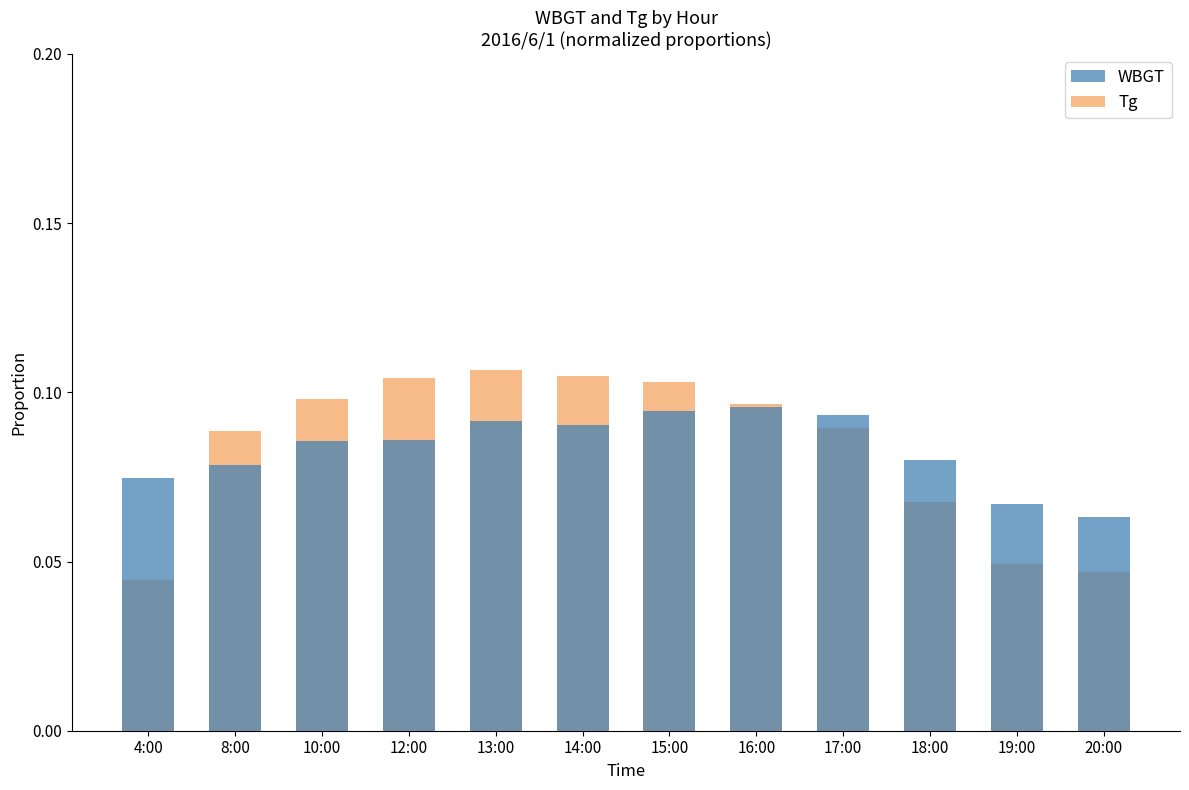

What is the highest value of the Tg series?

0.1